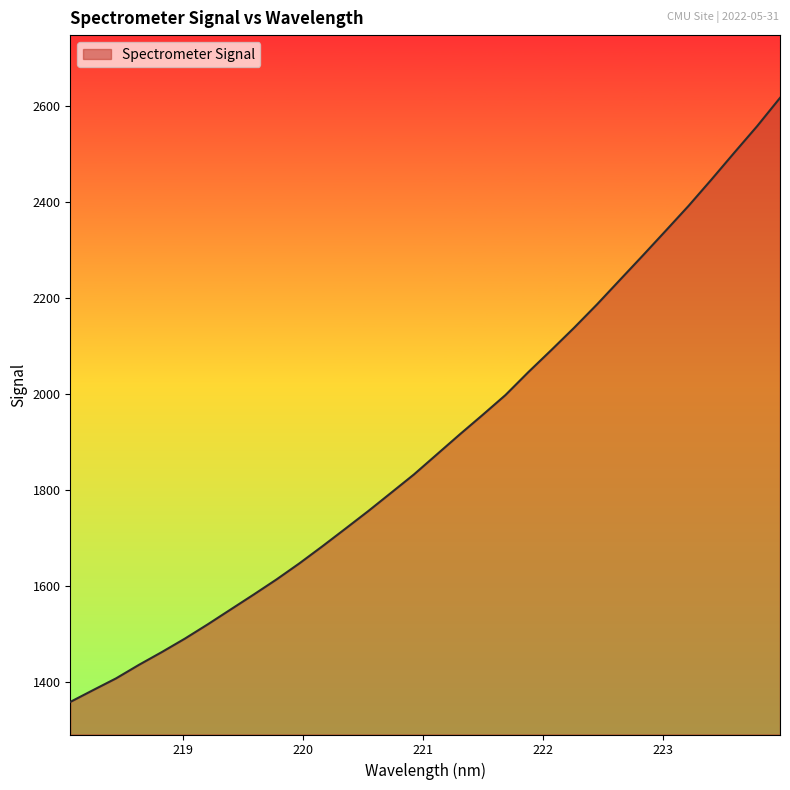

What is the difference between the maximum and minimum values?

1259.4